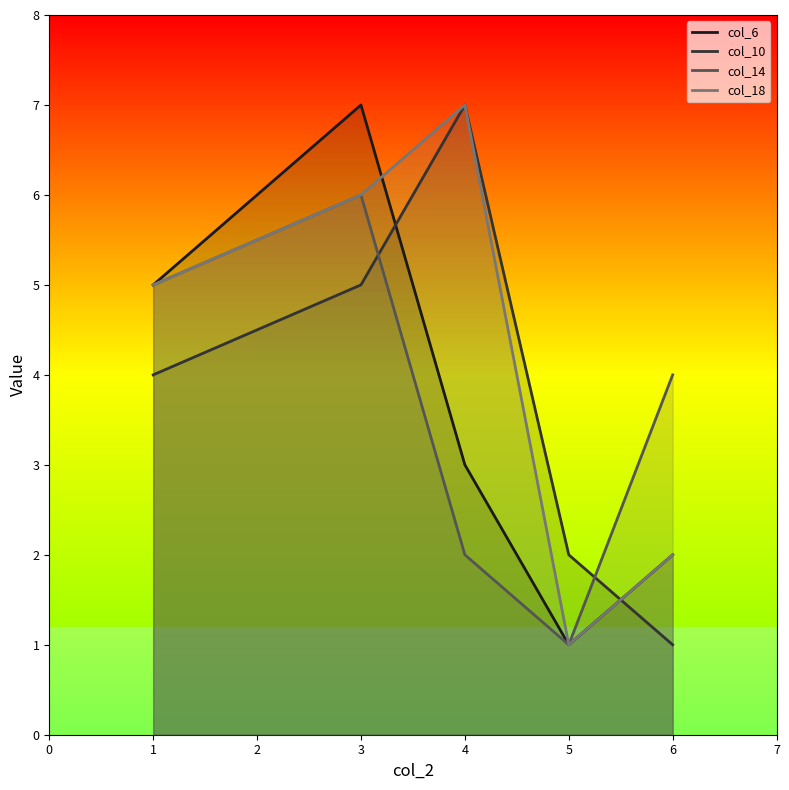

How many times do col_18 and col_10 cross each other?

1